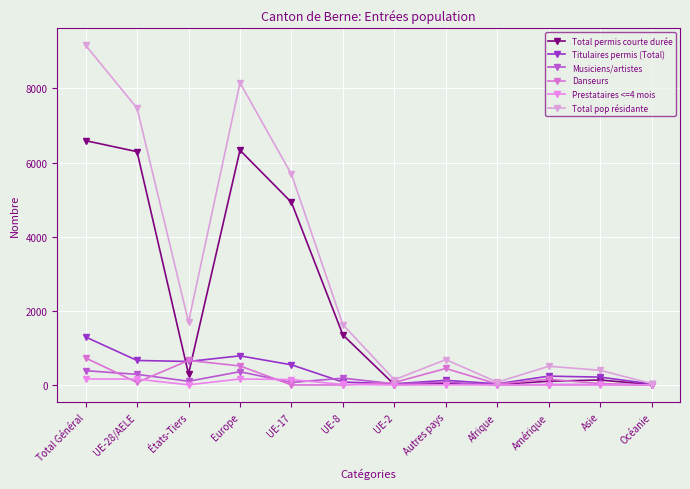

How many interior local peaks does the Total permis courte durée series have?

3